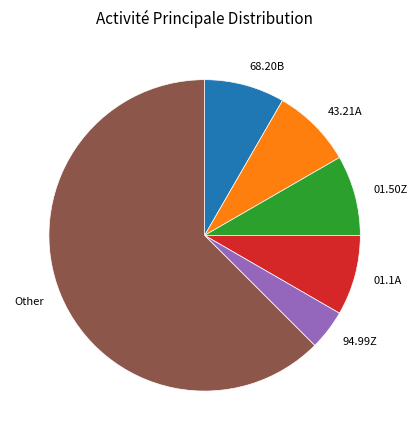

Does 43.21A account for over 50% of the chart?

No